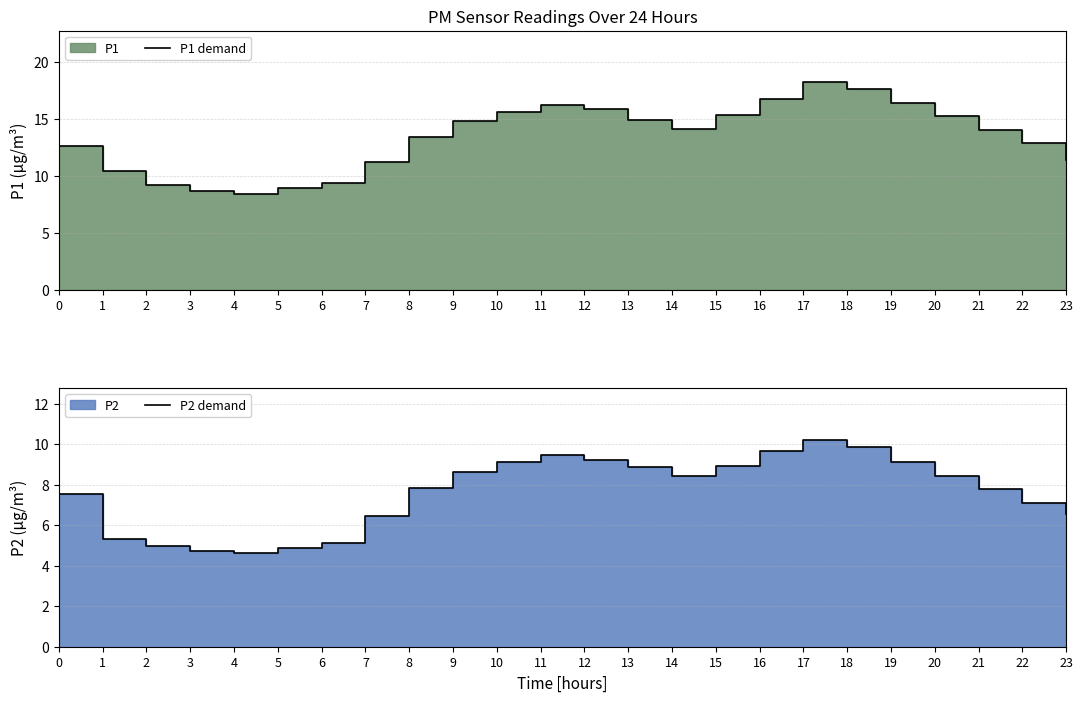

Reading left to right, extract all data points from this chart.

P1 demand: 0=12.7	1=10.4	2=9.2	3=8.7	4=8.4	5=8.9	6=9.3	7=11.2	8=13.4	9=14.8	10=15.6	11=16.2	12=15.9	13=14.9	14=14.1	15=15.3	16=16.8	17=18.2	18=17.6	19=16.4	20=15.3	21=14.1	22=12.9	23=11.4
P2 demand: 0=7.5	1=5.3	2=5.0	3=4.8	4=4.6	5=4.9	6=5.1	7=6.5	8=7.8	9=8.6	10=9.1	11=9.4	12=9.2	13=8.9	14=8.4	15=8.9	16=9.7	17=10.2	18=9.9	19=9.1	20=8.4	21=7.8	22=7.1	23=6.5